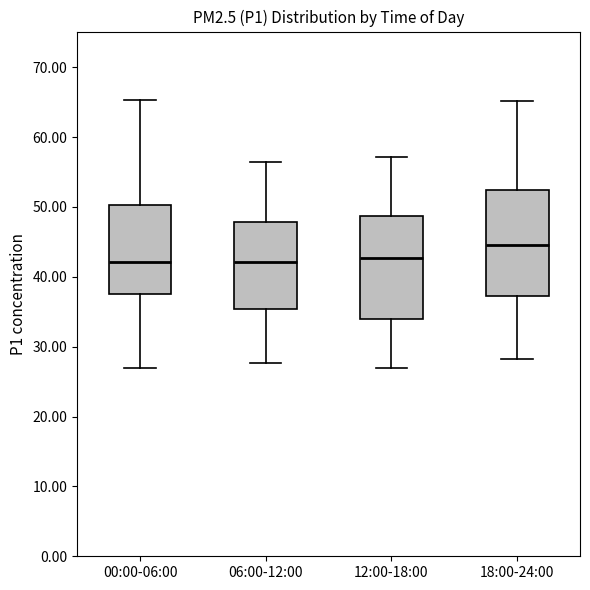

Which box's median line is the highest?

18:00-24:00